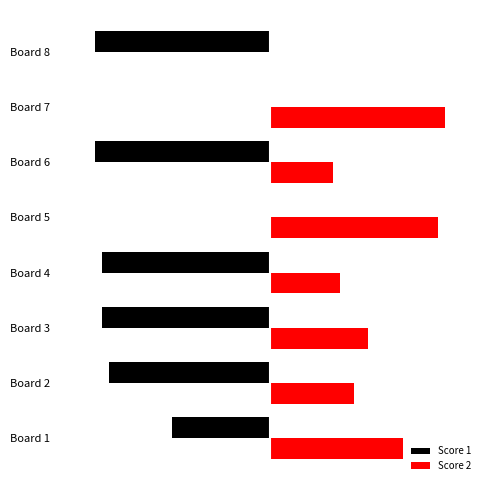

What is the value of the Score 1 bar at the 3rd from the left?

-24